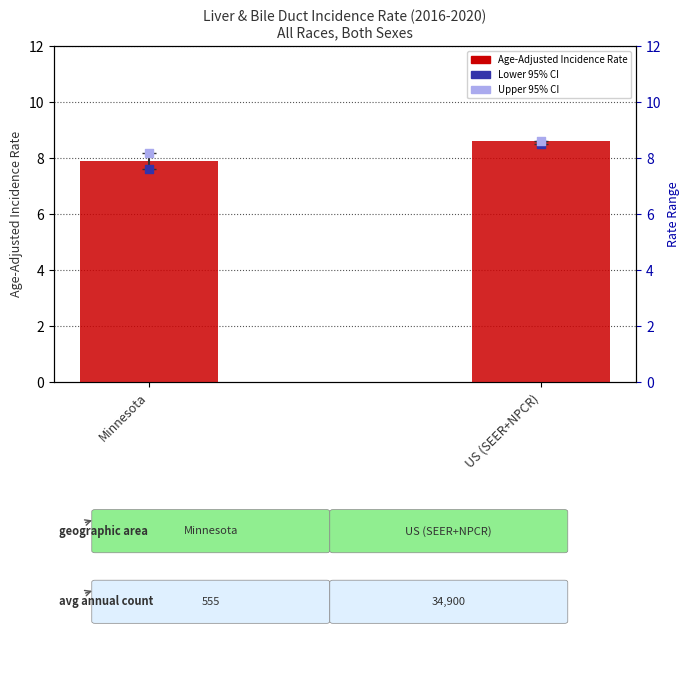

Which series has the largest total across all categories?

Upper 95% CI